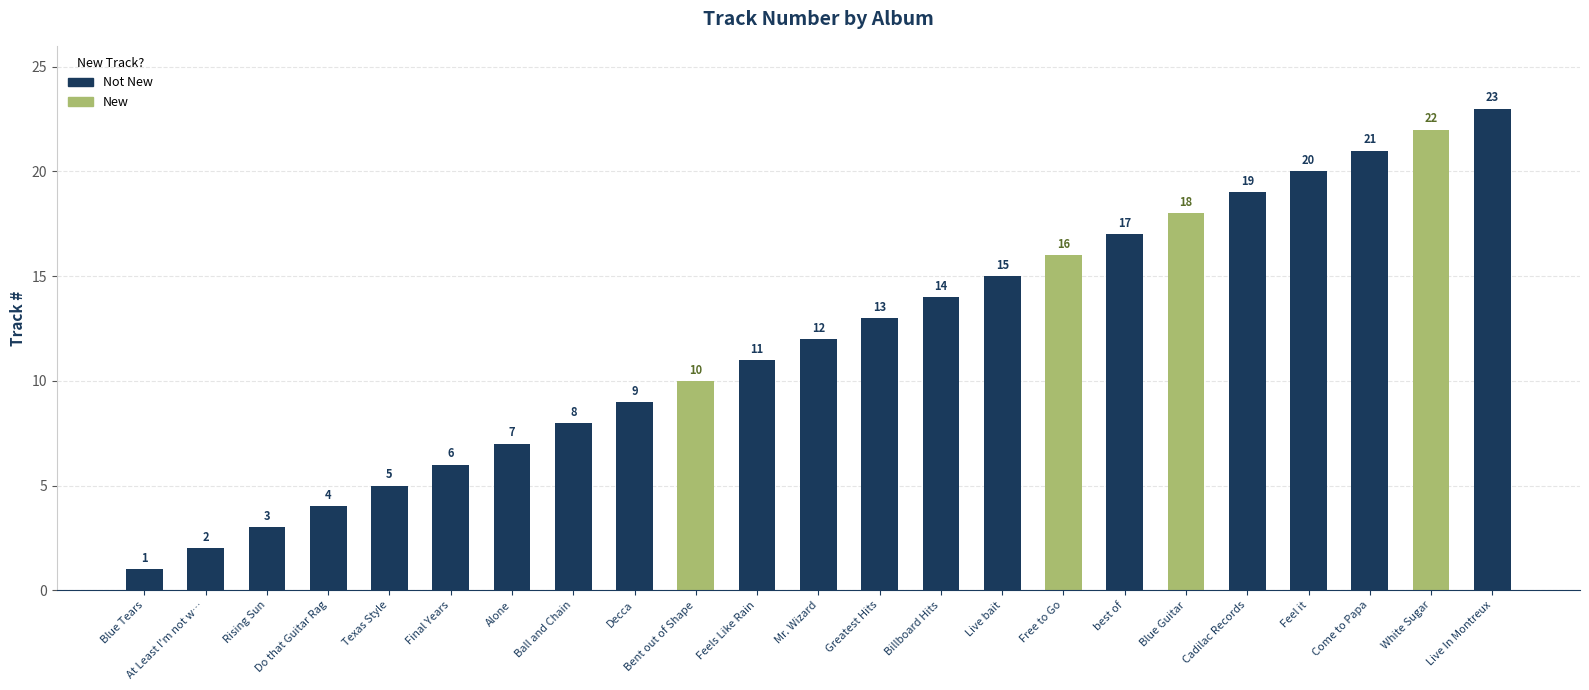

What is the ratio of the value at Cadilac Records to the value at Decca?

2.1